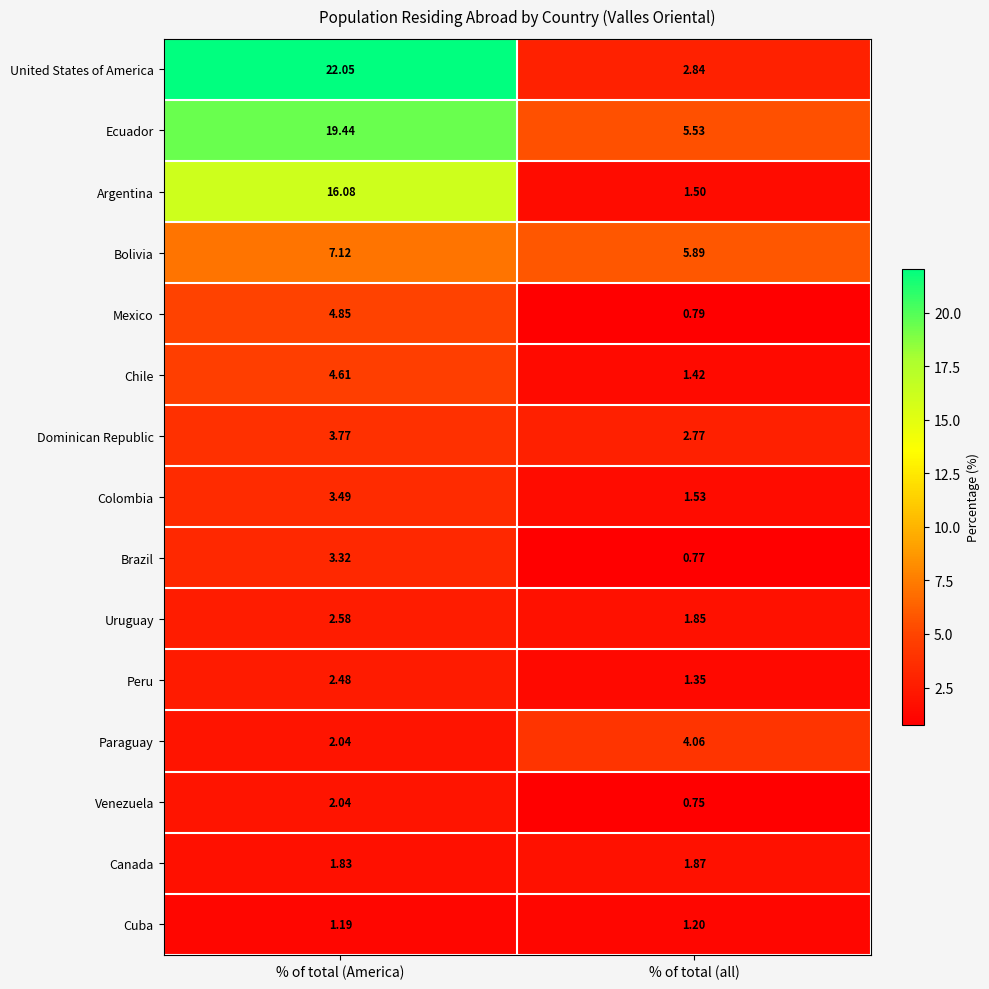

At which label is Canada closest to 1?

% of total (America)